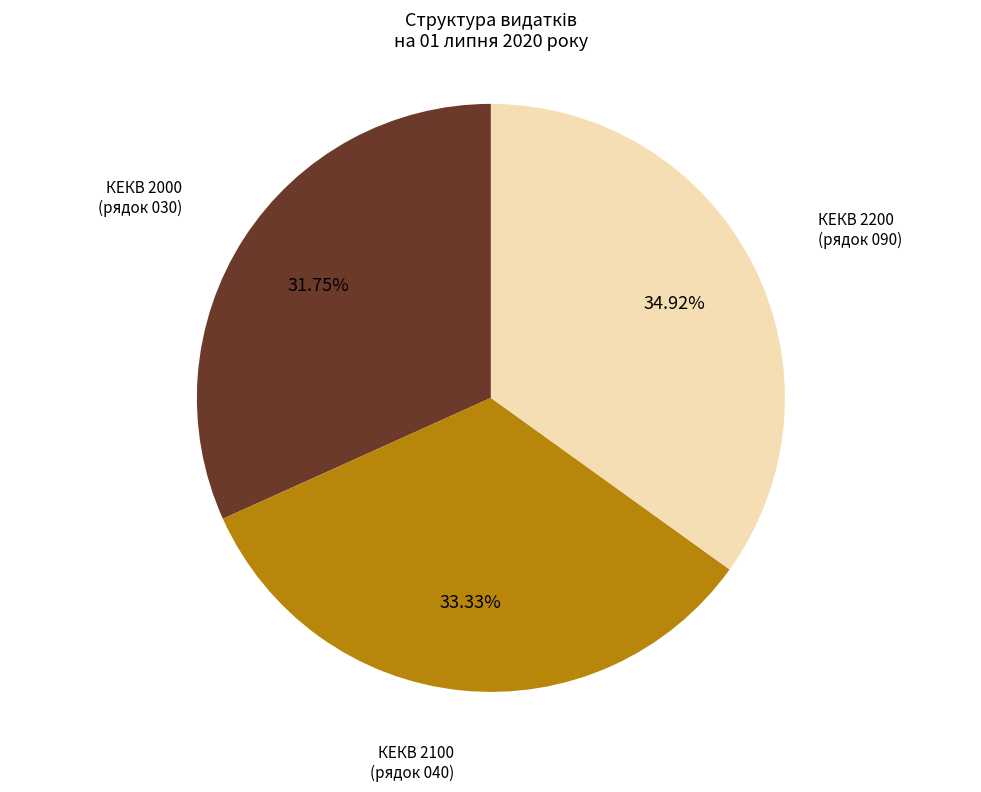

Is there any slice that represents more than half of the pie?

No